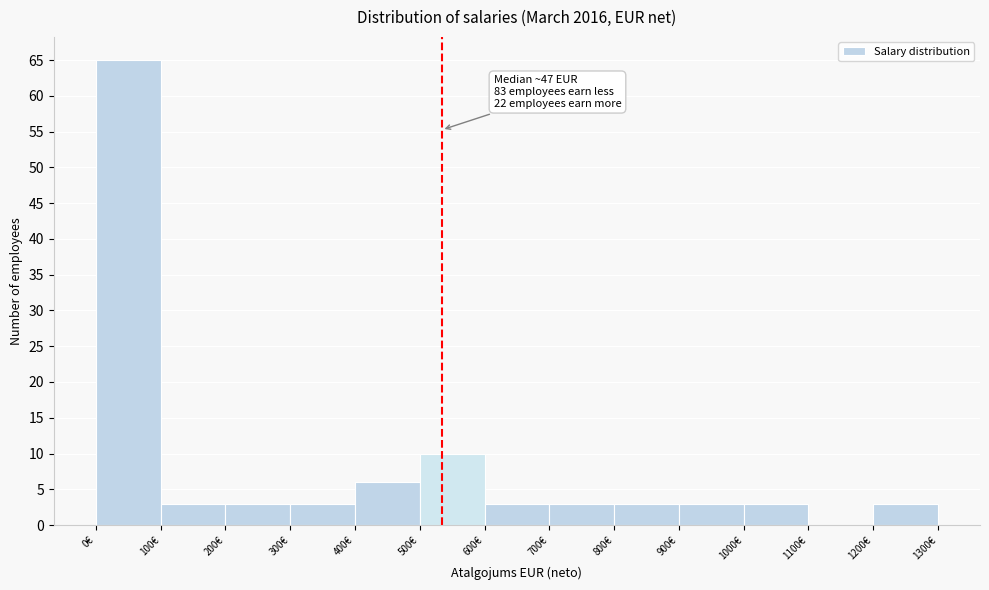

Which range on the x-axis has the tallest bar?

0 to 100